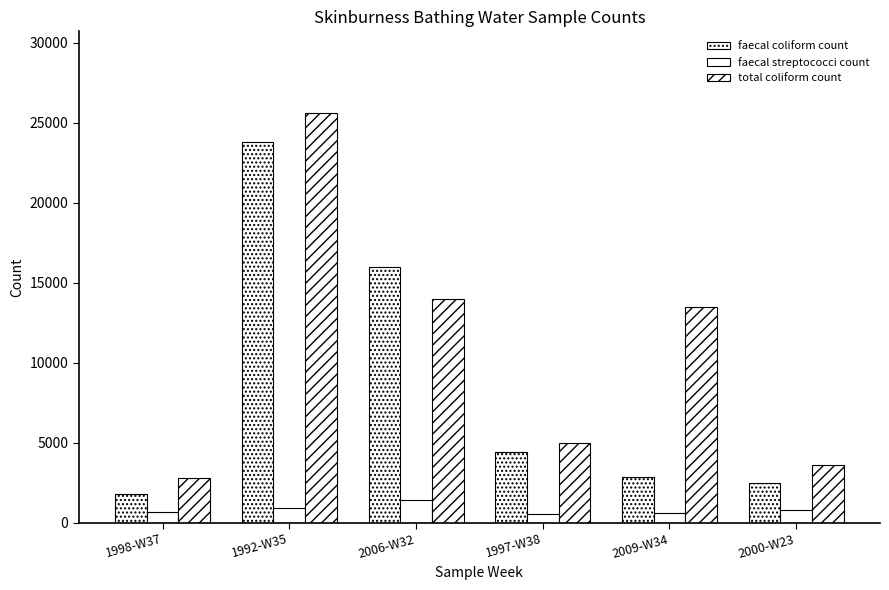

Reading left to right, transcribe all the data shown in this chart.

faecal coliform count: 1998-W37=1800	1992-W35=23800	2006-W32=16000	1997-W38=4400	2009-W34=2880	2000-W23=2500
faecal streptococci count: 1998-W37=670	1992-W35=930	2006-W32=1440	1997-W38=560	2009-W34=577	2000-W23=800
total coliform count: 1998-W37=2800	1992-W35=25600	2006-W32=14000	1997-W38=5000	2009-W34=13500	2000-W23=3600